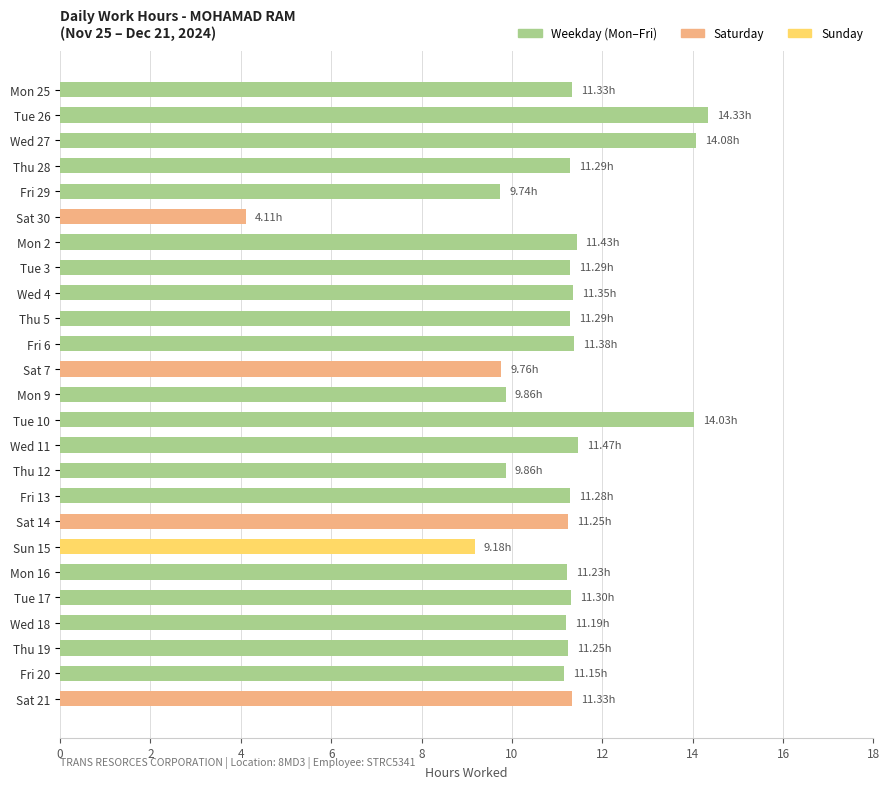

What is the ratio of the value at Tue 3 to the value at Thu 12?

1.1